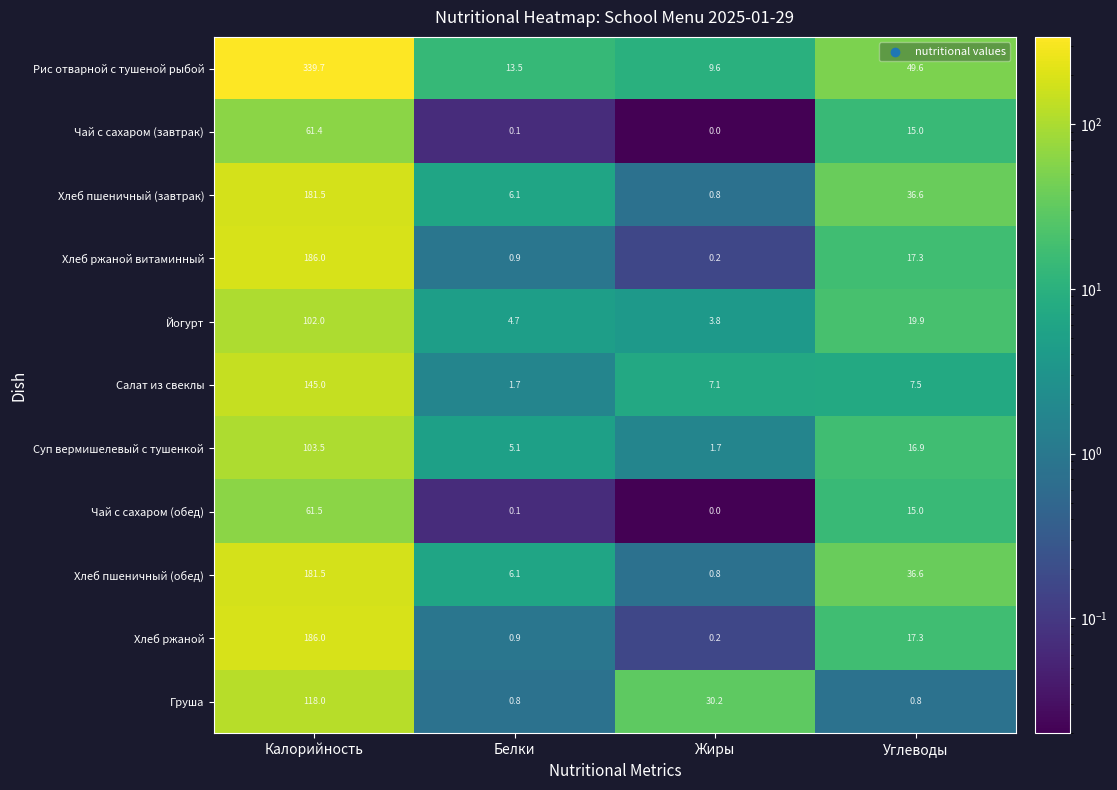

The Чай с сахаром (обед) series shows 83.8 at Калорийность. True or false?

False